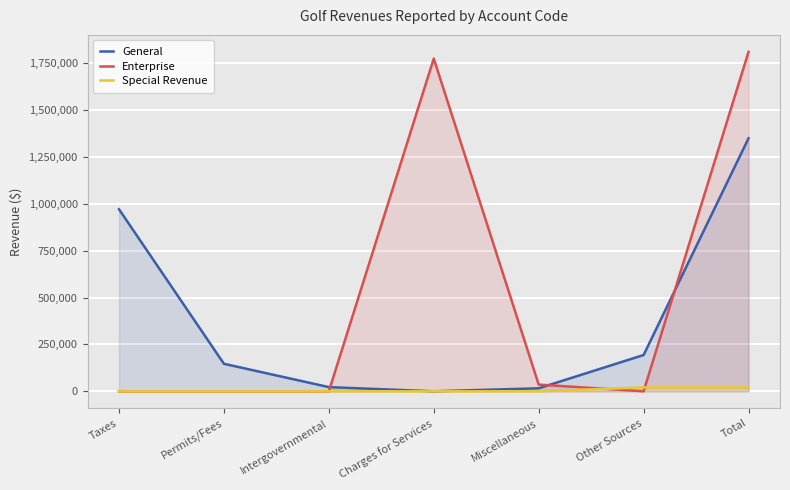

Reading left to right, what are all the values shown in this chart?

General: 970810	146713	22338	0	16063	193500	1349424
Enterprise: 0	0	0	1774639	35740	0	1810379
Special Revenue: 0	0	0	0	150	20582	20732